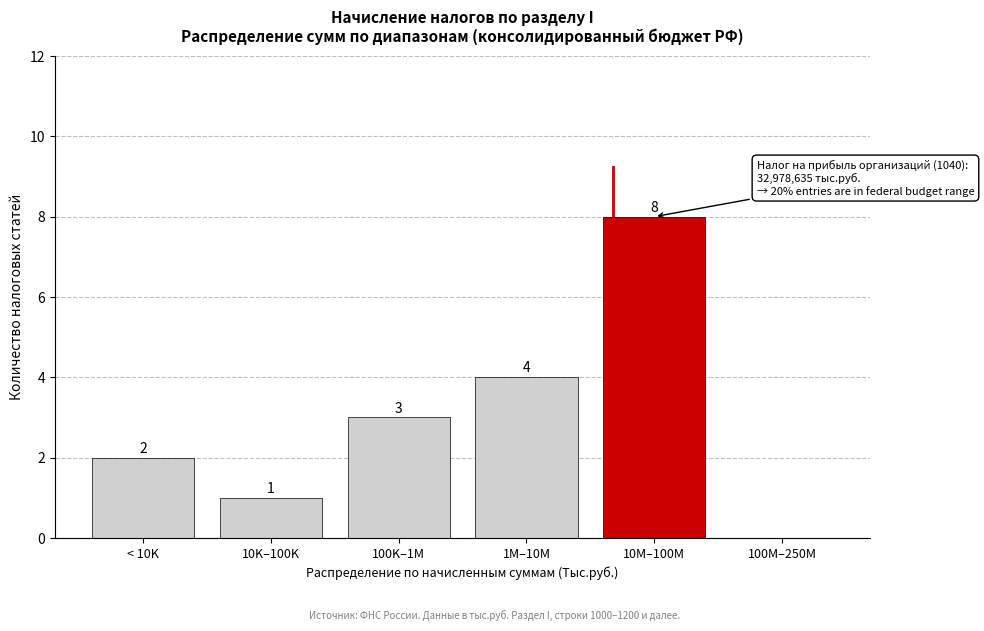

Reading left to right, extract all data points from this chart.

< 10K=2	10K–100K=1	100K–1M=3	1M–10M=4	10M–100M=8	100M–250M=0